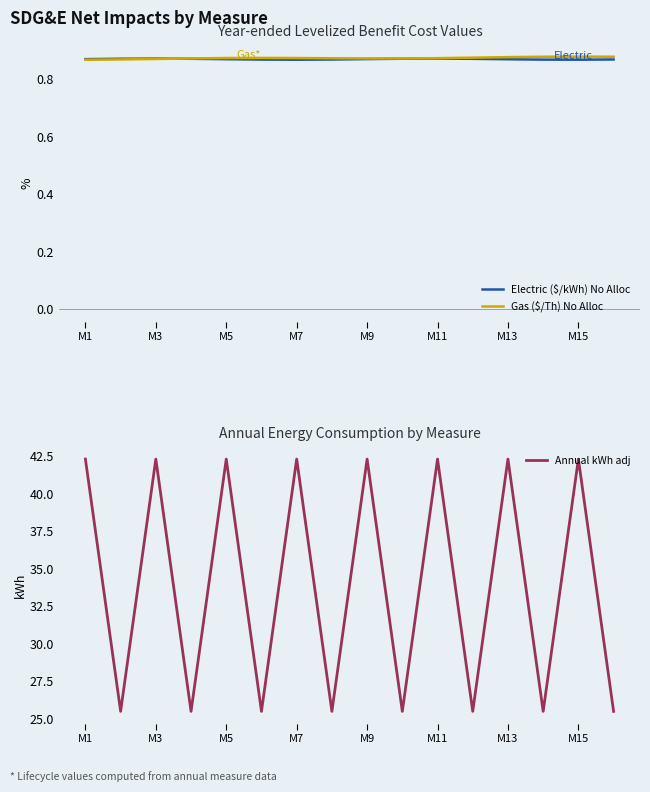

True or false: Gas ($/Th) No Alloc has a value of 0.2 at M5.

False